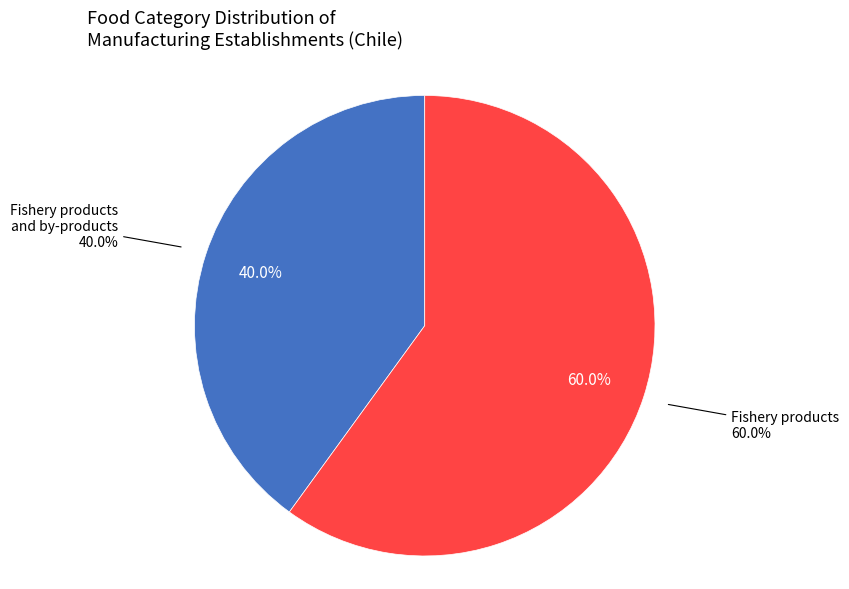

What is the largest slice in the pie chart?

Fishery products